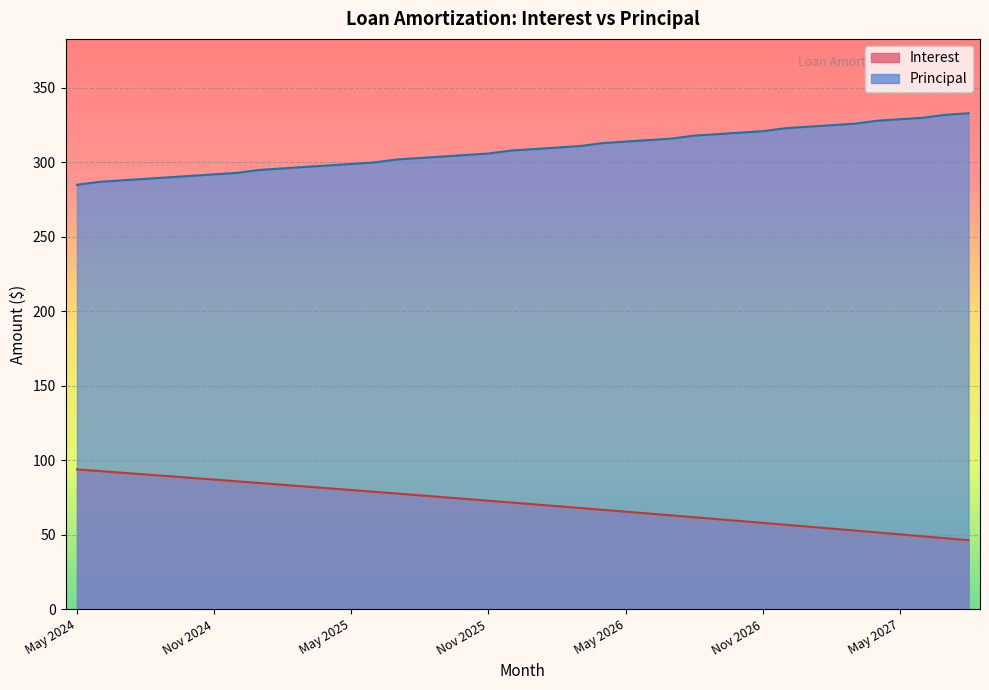

Which series has the largest total across all categories?

Principal